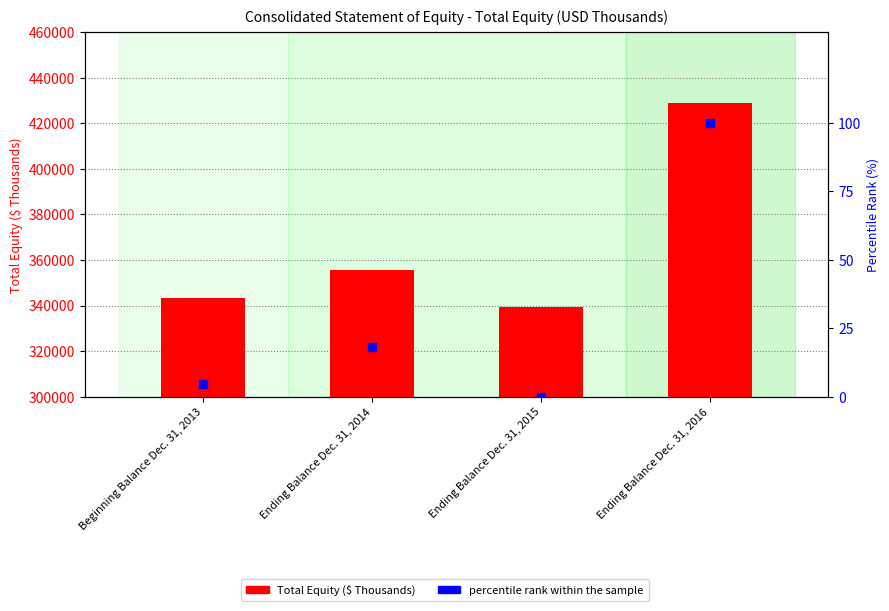

What are all the series names shown in the legend?

Total Equity, percentile rank within the sample